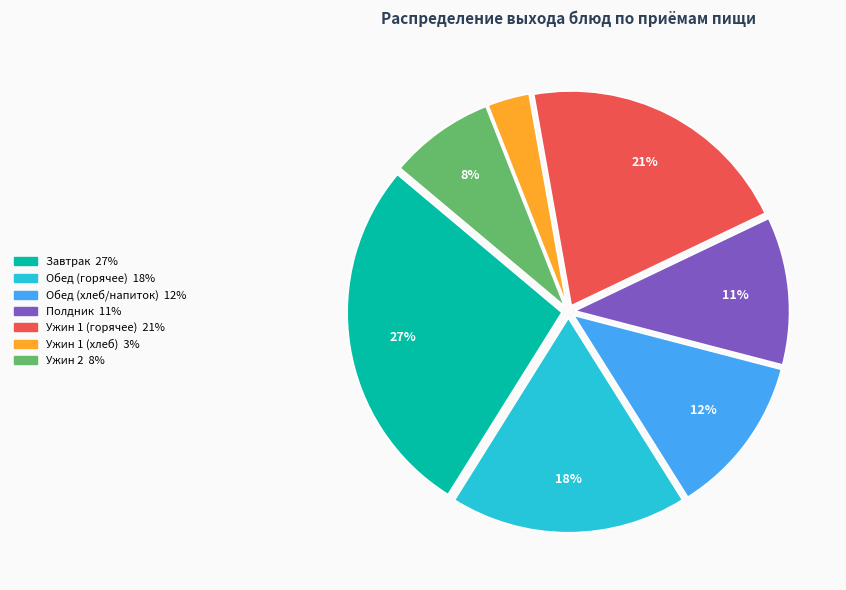

Does any single category account for the majority?

No